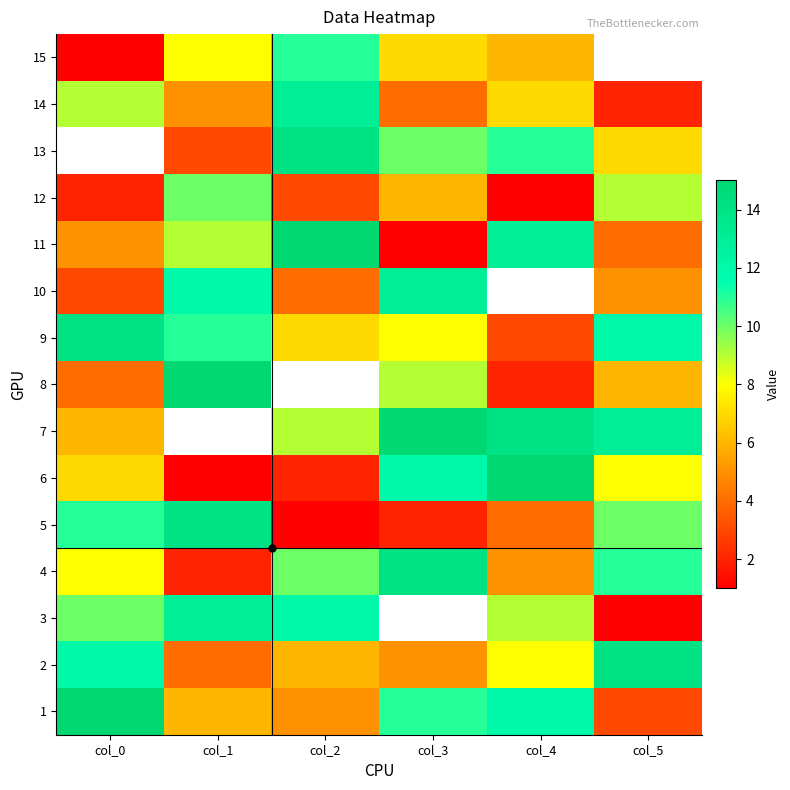

At which label does 13 first exceed 7?

col_2